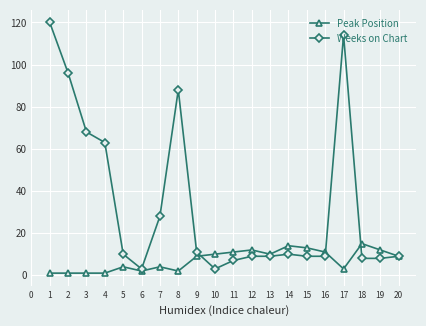

Where is the first local maximum for Weeks on Chart?

8